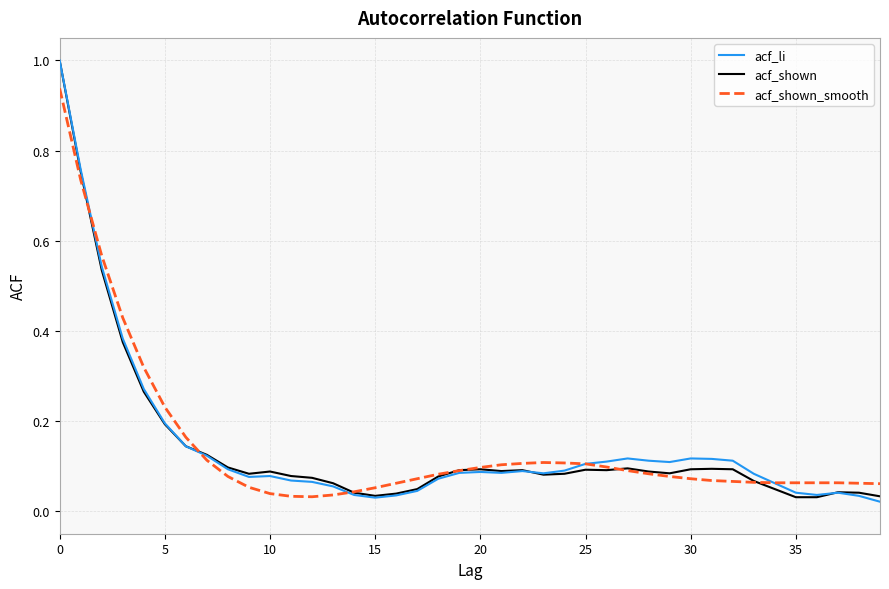

What is the maximum value shown in the chart?

1.0